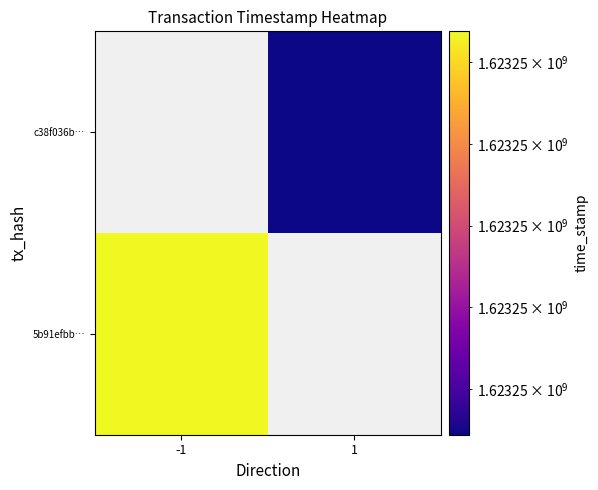

The 5b91efbbd83f8159d87012c60fe4a42149acc24 series shows -2 at direction. True or false?

False